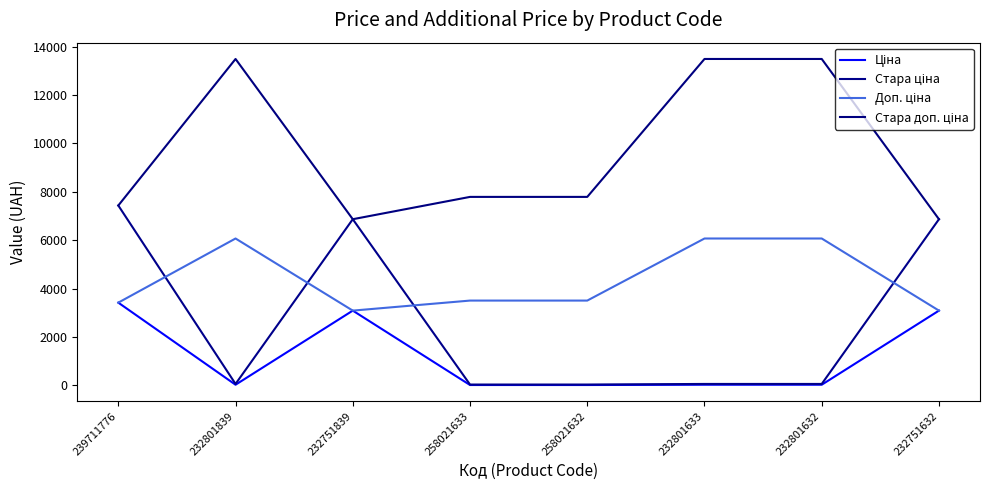

Reading left to right, extract all data points from this chart.

Ціна: 3420.6	27.0	3091.2	15.6	15.6	27.0	27.0	3091.2
Стара ціна: 7436.2	60.0	6869.4	34.6	34.6	60.0	60.0	6869.4
Доп. ціна: 3421.0	6072.0	3091.0	3506.0	3506.0	6072.0	6072.0	3091.0
Стара доп. ціна: 7436.2	13493.2	6869.4	7791.8	7791.8	13493.2	13493.2	6869.4